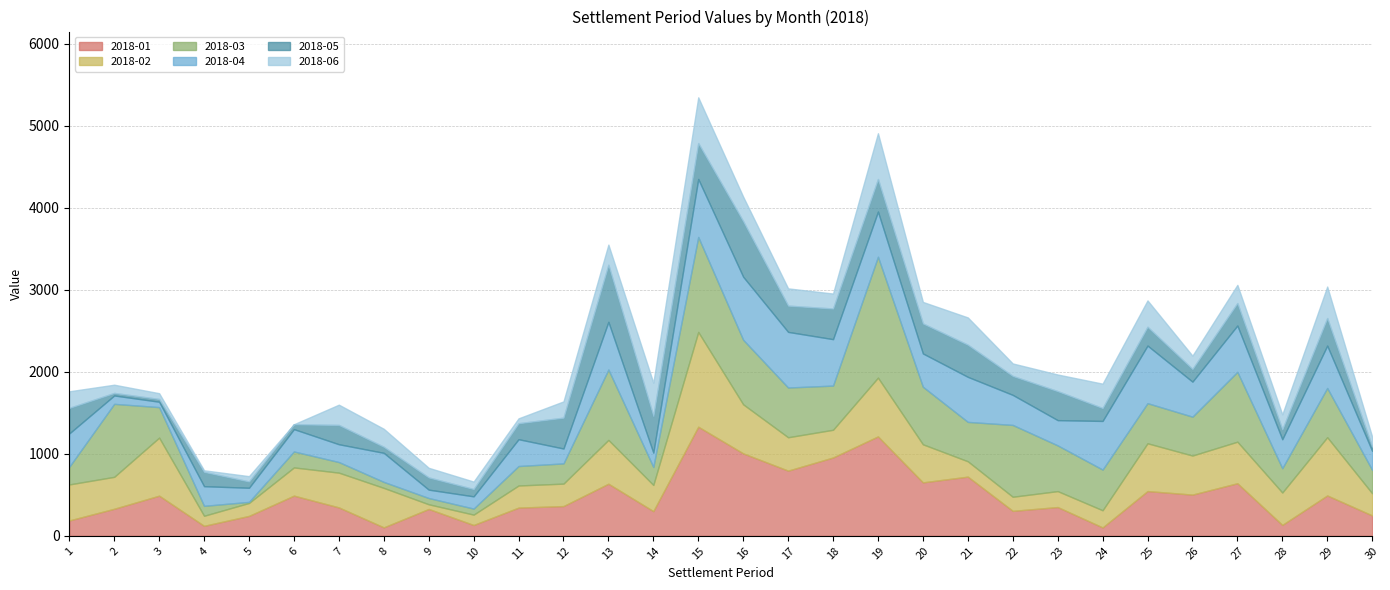

Which series ends up on top after the final intersection of 2018-01 and 2018-05?

2018-01